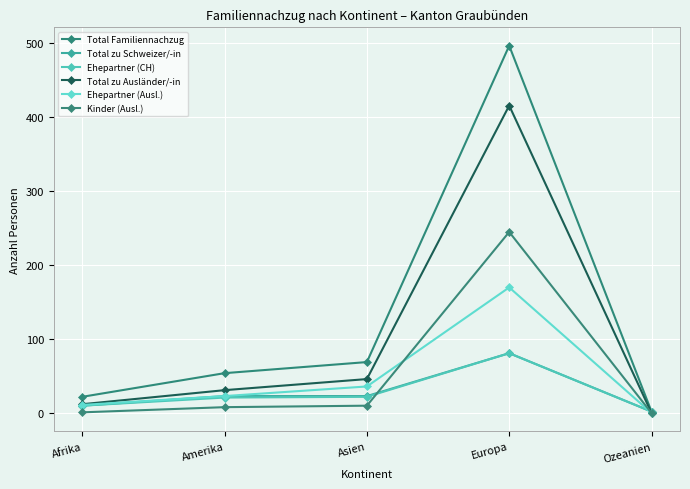

How many lines are shown in the chart?

6